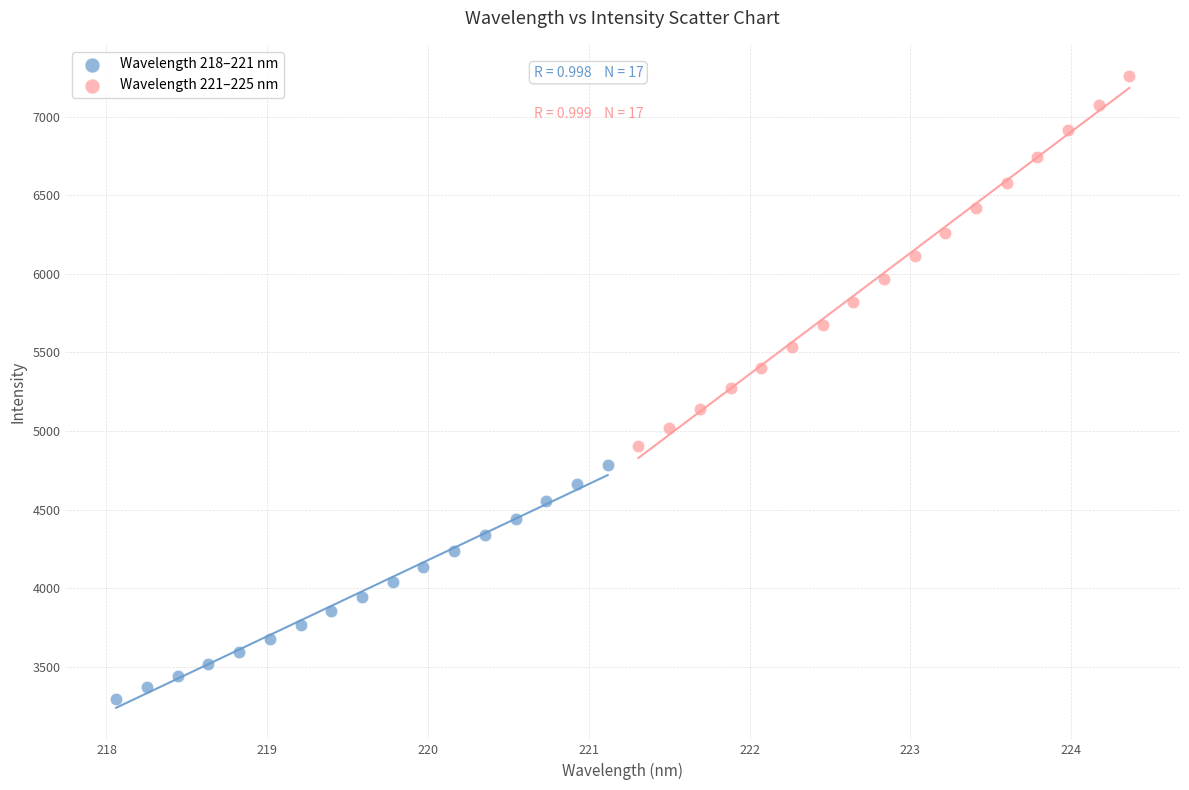

Which series has the largest Y range (max minus min)?

Wavelength 221–225 nm